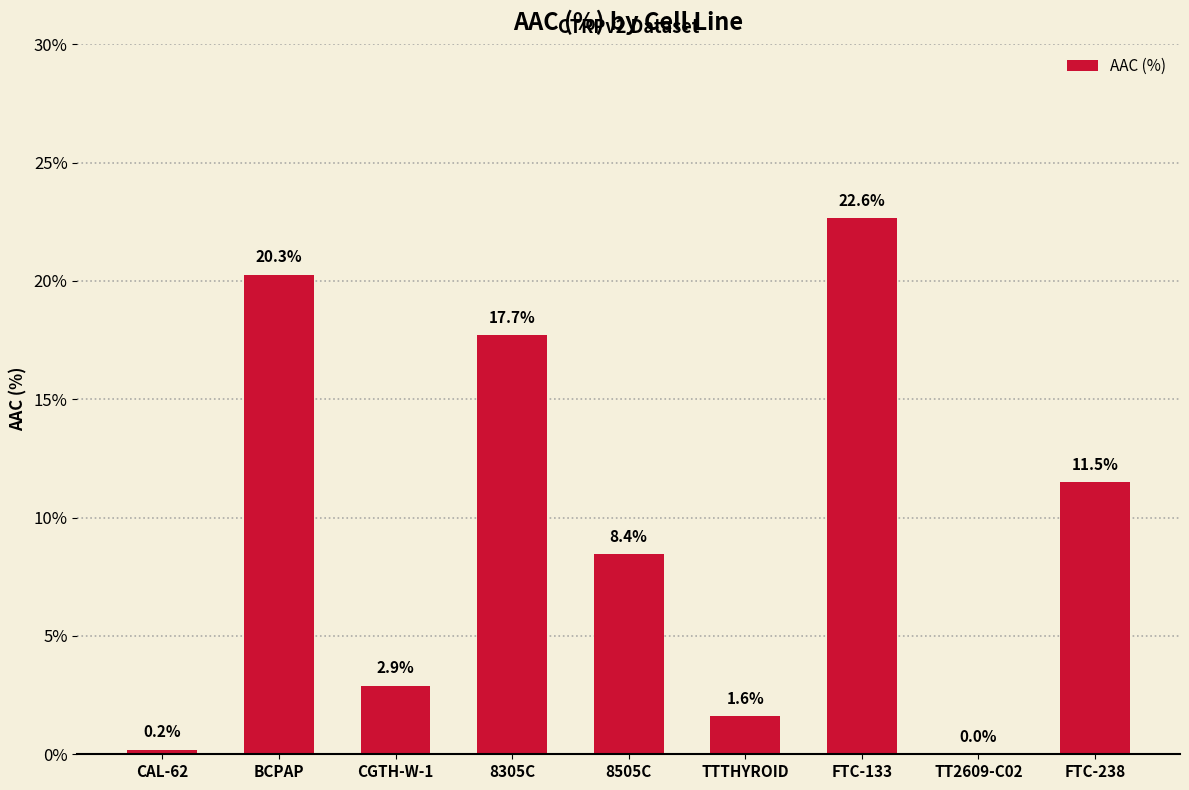

Reading left to right, what are all the values shown in this chart?

0.2	20.3	2.9	17.7	8.4	1.6	22.6	0.0	11.5